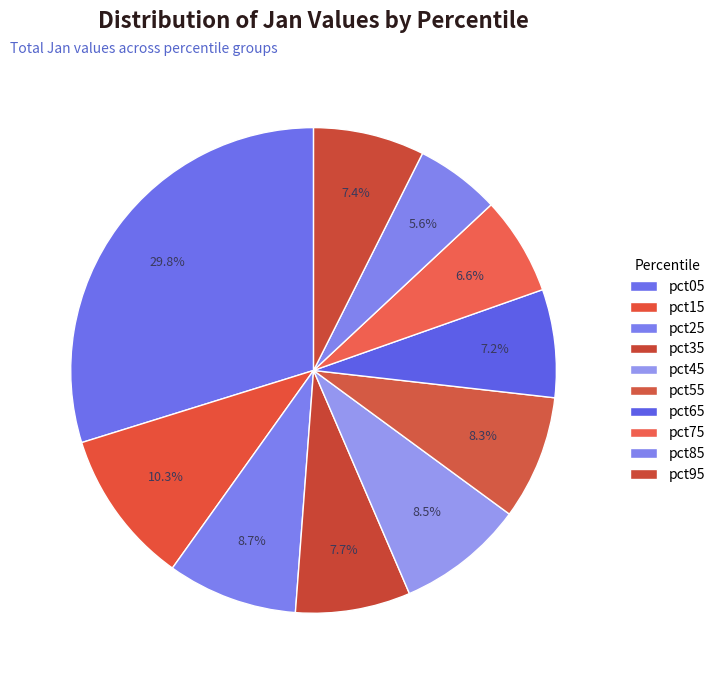

Which slice is the largest?

pct05